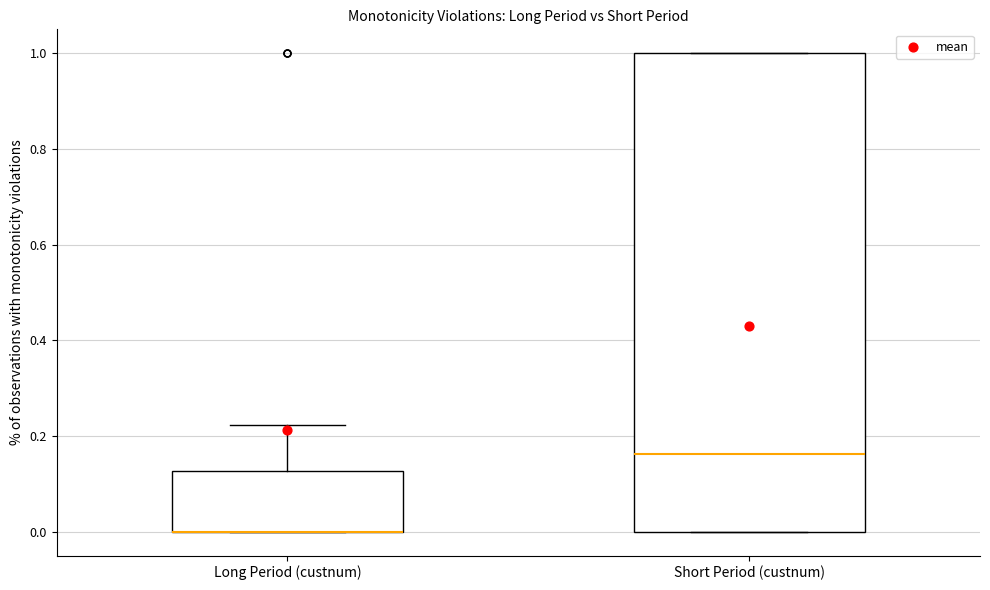

Reading left to right, transcribe this box plot: for each box, give where its median line is, the range the box spans, and where its two whiskers end, as read against the y-axis. The values are not printed on the chart, so give them approximately, as read against the axis.

Long Period (custnum): median 0.00 (drawn on the box's lower edge), box 0.00 to 0.12, whiskers 0.00 to 0.22
Short Period (custnum): median 0.16, box 0.00 to 1.00, whiskers 0.00 to 1.00